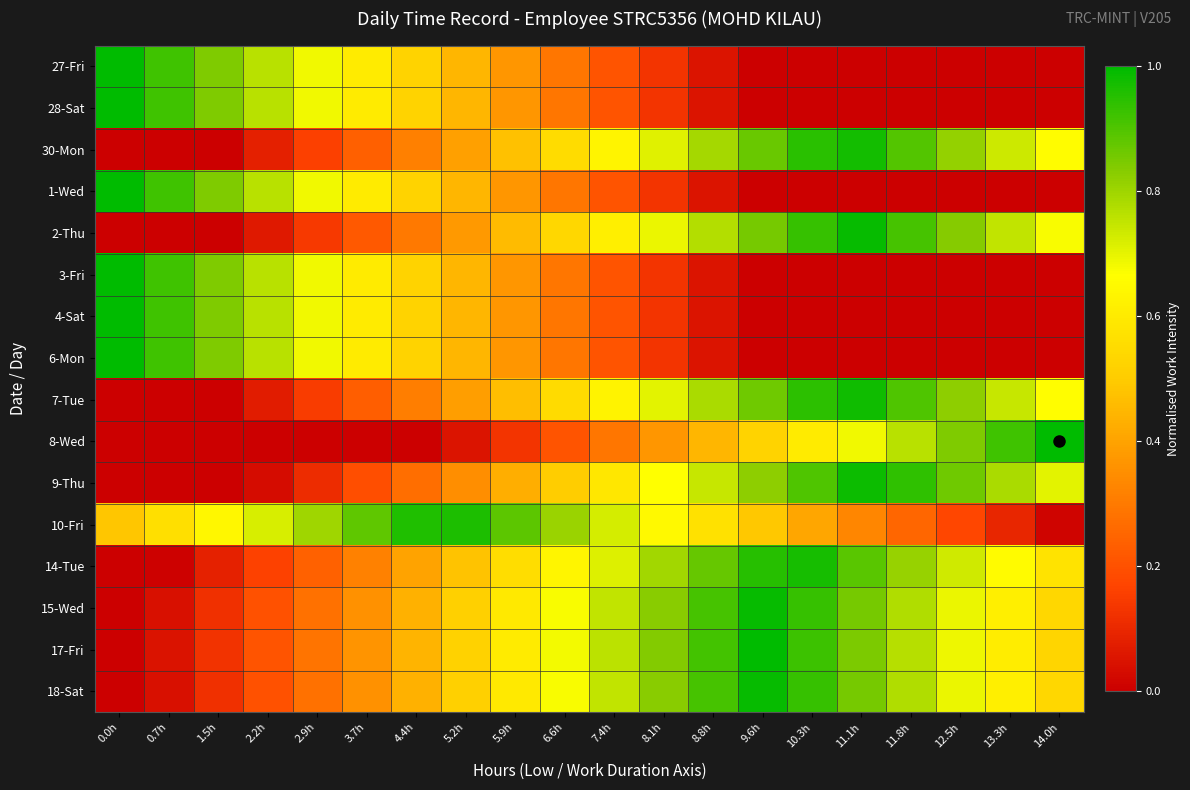

Reading left to right, transcribe all the data shown in this chart.

27-Fri: 0.0h=1.0	0.7h=0.9	1.5h=0.8	2.2h=0.8	2.9h=0.7	3.7h=0.6	4.4h=0.5	5.2h=0.4	5.9h=0.4	6.6h=0.3	7.4h=0.2	8.1h=0.1	8.8h=0.1	9.6h=0.0	10.3h=0.0	11.1h=0.0	11.8h=0.0	12.5h=0.0	13.3h=0.0	14.0h=0.0
28-Sat: 0.0h=1.0	0.7h=0.9	1.5h=0.8	2.2h=0.8	2.9h=0.7	3.7h=0.6	4.4h=0.5	5.2h=0.4	5.9h=0.4	6.6h=0.3	7.4h=0.2	8.1h=0.1	8.8h=0.1	9.6h=0.0	10.3h=0.0	11.1h=0.0	11.8h=0.0	12.5h=0.0	13.3h=0.0	14.0h=0.0
30-Mon: 0.0h=0.0	0.7h=0.0	1.5h=0.0	2.2h=0.1	2.9h=0.2	3.7h=0.2	4.4h=0.3	5.2h=0.4	5.9h=0.5	6.6h=0.6	7.4h=0.6	8.1h=0.7	8.8h=0.8	9.6h=0.9	10.3h=0.9	11.1h=1.0	11.8h=0.9	12.5h=0.8	13.3h=0.7	14.0h=0.7
1-Wed: 0.0h=1.0	0.7h=0.9	1.5h=0.8	2.2h=0.8	2.9h=0.7	3.7h=0.6	4.4h=0.5	5.2h=0.4	5.9h=0.4	6.6h=0.3	7.4h=0.2	8.1h=0.1	8.8h=0.1	9.6h=0.0	10.3h=0.0	11.1h=0.0	11.8h=0.0	12.5h=0.0	13.3h=0.0	14.0h=0.0
2-Thu: 0.0h=0.0	0.7h=0.0	1.5h=0.0	2.2h=0.1	2.9h=0.1	3.7h=0.2	4.4h=0.3	5.2h=0.4	5.9h=0.5	6.6h=0.5	7.4h=0.6	8.1h=0.7	8.8h=0.8	9.6h=0.9	10.3h=0.9	11.1h=1.0	11.8h=0.9	12.5h=0.8	13.3h=0.8	14.0h=0.7
3-Fri: 0.0h=1.0	0.7h=0.9	1.5h=0.8	2.2h=0.8	2.9h=0.7	3.7h=0.6	4.4h=0.5	5.2h=0.4	5.9h=0.4	6.6h=0.3	7.4h=0.2	8.1h=0.1	8.8h=0.1	9.6h=0.0	10.3h=0.0	11.1h=0.0	11.8h=0.0	12.5h=0.0	13.3h=0.0	14.0h=0.0
4-Sat: 0.0h=1.0	0.7h=0.9	1.5h=0.8	2.2h=0.8	2.9h=0.7	3.7h=0.6	4.4h=0.5	5.2h=0.4	5.9h=0.4	6.6h=0.3	7.4h=0.2	8.1h=0.1	8.8h=0.1	9.6h=0.0	10.3h=0.0	11.1h=0.0	11.8h=0.0	12.5h=0.0	13.3h=0.0	14.0h=0.0
6-Mon: 0.0h=1.0	0.7h=0.9	1.5h=0.8	2.2h=0.8	2.9h=0.7	3.7h=0.6	4.4h=0.5	5.2h=0.4	5.9h=0.4	6.6h=0.3	7.4h=0.2	8.1h=0.1	8.8h=0.1	9.6h=0.0	10.3h=0.0	11.1h=0.0	11.8h=0.0	12.5h=0.0	13.3h=0.0	14.0h=0.0
7-Tue: 0.0h=0.0	0.7h=0.0	1.5h=0.0	2.2h=0.1	2.9h=0.2	3.7h=0.2	4.4h=0.3	5.2h=0.4	5.9h=0.5	6.6h=0.5	7.4h=0.6	8.1h=0.7	8.8h=0.8	9.6h=0.9	10.3h=0.9	11.1h=1.0	11.8h=0.9	12.5h=0.8	13.3h=0.7	14.0h=0.7
8-Wed: 0.0h=0.0	0.7h=0.0	1.5h=0.0	2.2h=0.0	2.9h=0.0	3.7h=0.0	4.4h=0.0	5.2h=0.1	5.9h=0.1	6.6h=0.2	7.4h=0.3	8.1h=0.4	8.8h=0.4	9.6h=0.5	10.3h=0.6	11.1h=0.7	11.8h=0.8	12.5h=0.8	13.3h=0.9	14.0h=1.0
9-Thu: 0.0h=0.0	0.7h=0.0	1.5h=0.0	2.2h=0.0	2.9h=0.1	3.7h=0.2	4.4h=0.3	5.2h=0.3	5.9h=0.4	6.6h=0.5	7.4h=0.6	8.1h=0.7	8.8h=0.7	9.6h=0.8	10.3h=0.9	11.1h=1.0	11.8h=0.9	12.5h=0.9	13.3h=0.8	14.0h=0.7
10-Fri: 0.0h=0.5	0.7h=0.6	1.5h=0.6	2.2h=0.7	2.9h=0.8	3.7h=0.9	4.4h=1.0	5.2h=1.0	5.9h=0.9	6.6h=0.8	7.4h=0.7	8.1h=0.6	8.8h=0.6	9.6h=0.5	10.3h=0.4	11.1h=0.3	11.8h=0.3	12.5h=0.2	13.3h=0.1	14.0h=0.0
14-Tue: 0.0h=0.0	0.7h=0.0	1.5h=0.1	2.2h=0.2	2.9h=0.2	3.7h=0.3	4.4h=0.4	5.2h=0.5	5.9h=0.6	6.6h=0.6	7.4h=0.7	8.1h=0.8	8.8h=0.9	9.6h=1.0	10.3h=1.0	11.1h=0.9	11.8h=0.8	12.5h=0.7	13.3h=0.7	14.0h=0.6
15-Wed: 0.0h=0.0	0.7h=0.0	1.5h=0.1	2.2h=0.2	2.9h=0.3	3.7h=0.4	4.4h=0.4	5.2h=0.5	5.9h=0.6	6.6h=0.7	7.4h=0.8	8.1h=0.8	8.8h=0.9	9.6h=1.0	10.3h=0.9	11.1h=0.9	11.8h=0.8	12.5h=0.7	13.3h=0.6	14.0h=0.5
17-Fri: 0.0h=0.0	0.7h=0.0	1.5h=0.1	2.2h=0.2	2.9h=0.3	3.7h=0.4	4.4h=0.4	5.2h=0.5	5.9h=0.6	6.6h=0.7	7.4h=0.8	8.1h=0.8	8.8h=0.9	9.6h=1.0	10.3h=0.9	11.1h=0.8	11.8h=0.8	12.5h=0.7	13.3h=0.6	14.0h=0.5
18-Sat: 0.0h=0.0	0.7h=0.0	1.5h=0.1	2.2h=0.2	2.9h=0.3	3.7h=0.4	4.4h=0.4	5.2h=0.5	5.9h=0.6	6.6h=0.7	7.4h=0.8	8.1h=0.8	8.8h=0.9	9.6h=1.0	10.3h=0.9	11.1h=0.9	11.8h=0.8	12.5h=0.7	13.3h=0.6	14.0h=0.5